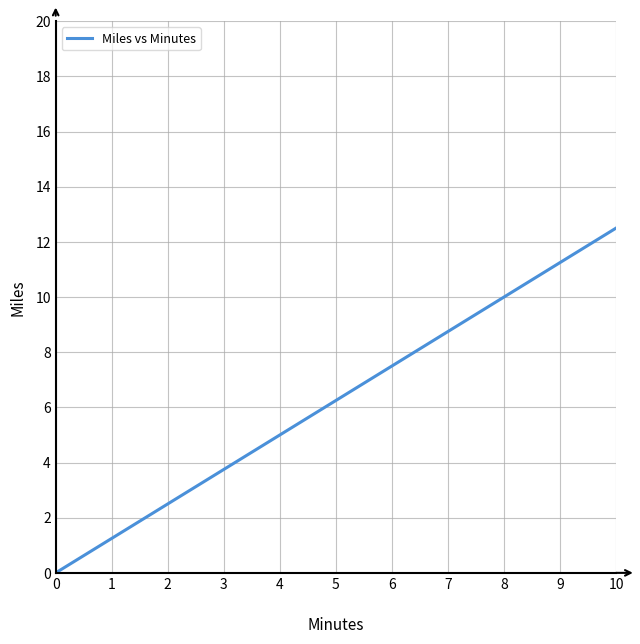

The chart shows a value of 11.4 at 6. True or false?

False